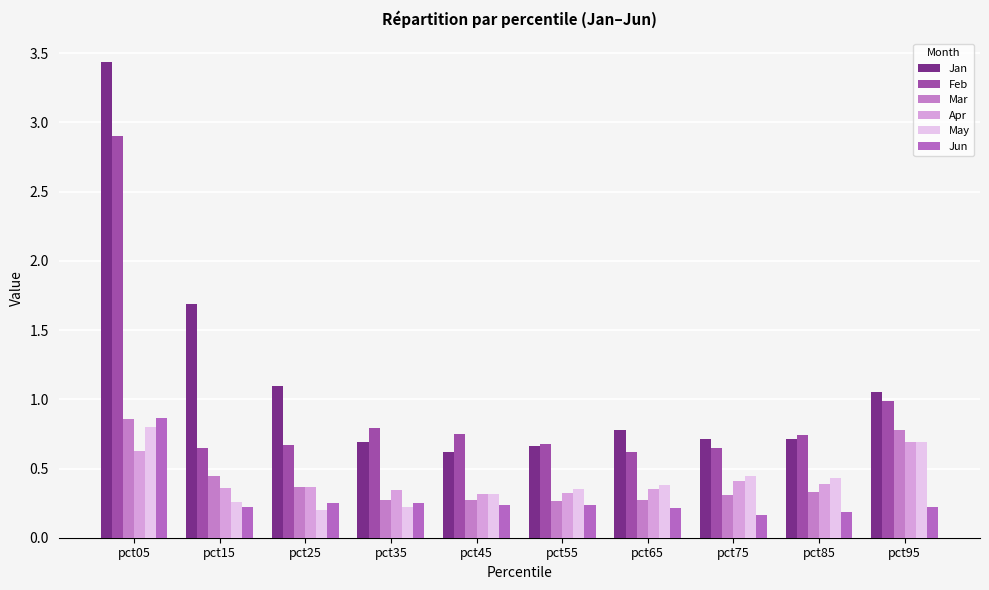

What is the sum of the Jun values at pct05 and pct55?

1.1